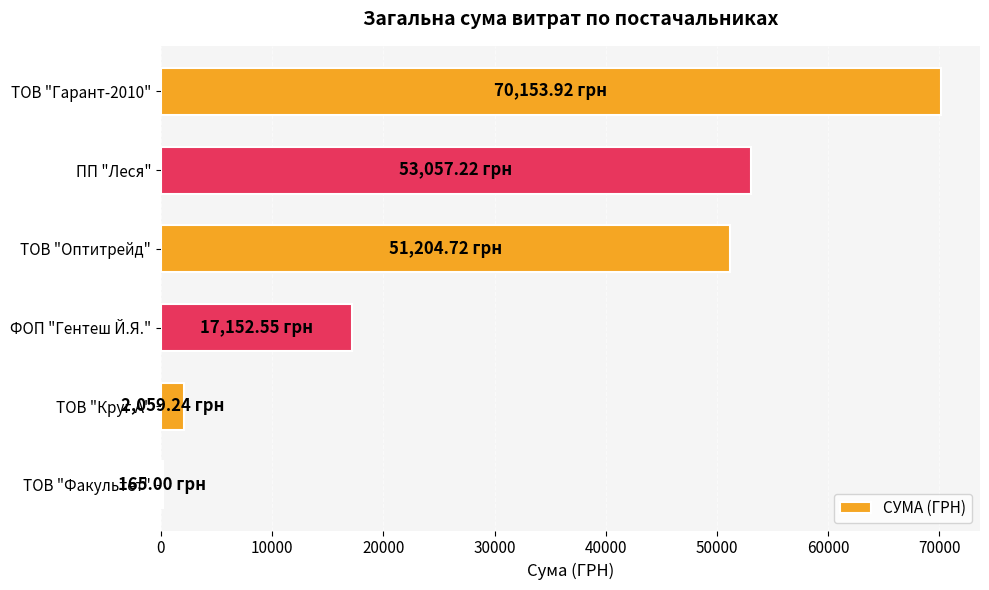

What is the sum of the values at ТОВ "Гарант-2010" and ТОВ "Круг А"?

72213.2